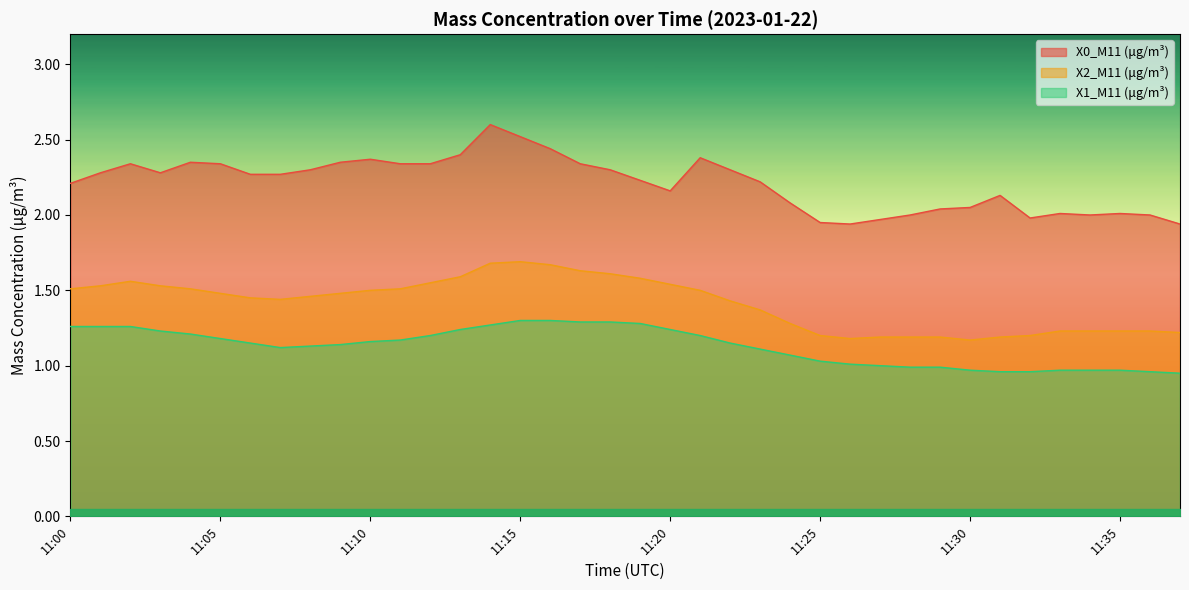

List the series in order of their peak value, lowest first.

X1_M11 (μg/m³), X2_M11 (μg/m³), X0_M11 (μg/m³)